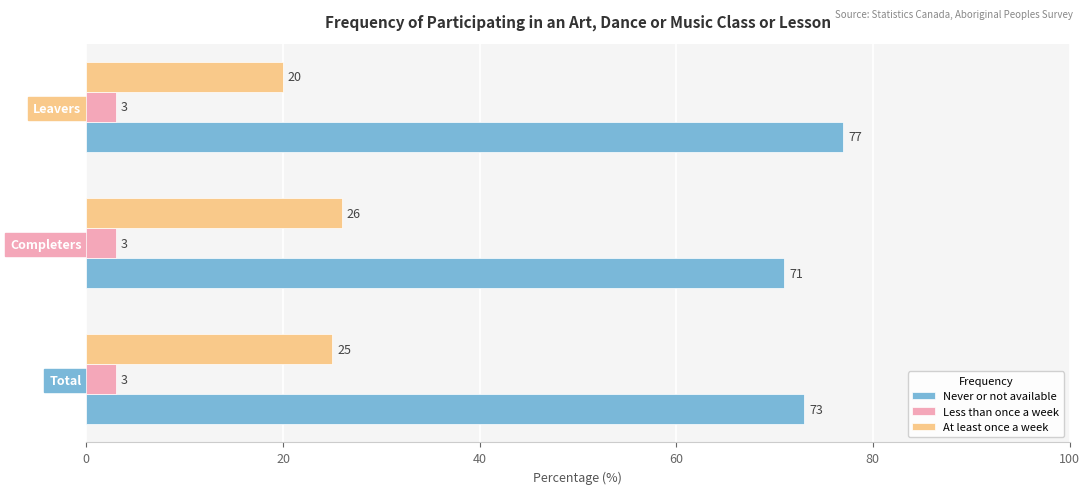

What is the sum of all Less than once a week values?

9